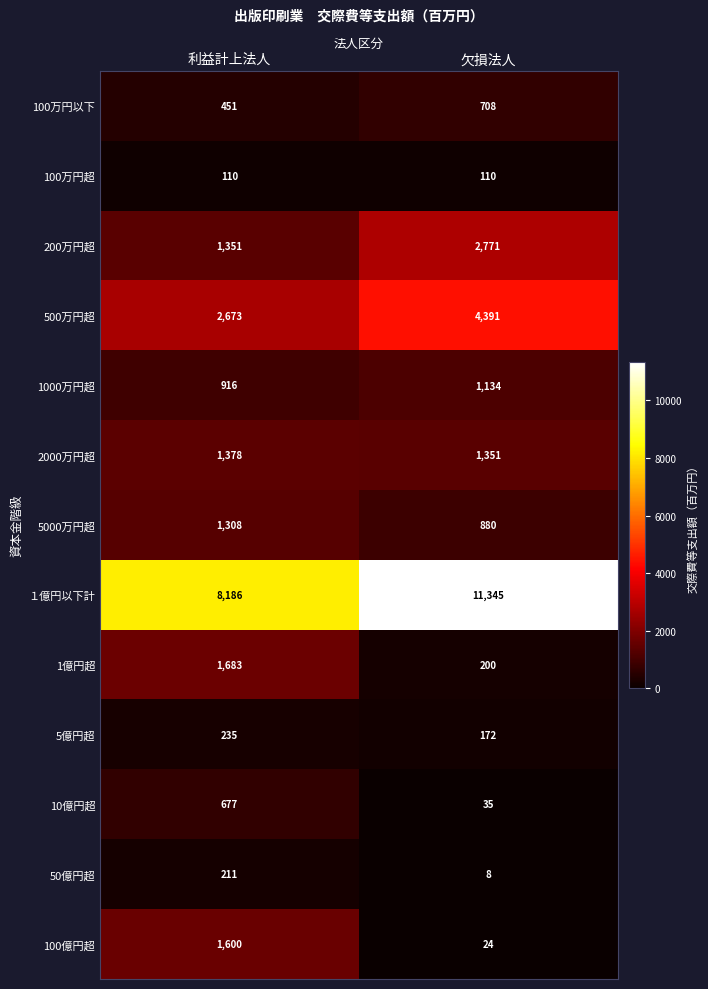

Where is 2000万円超 nearest to the value 1364?

欠損法人